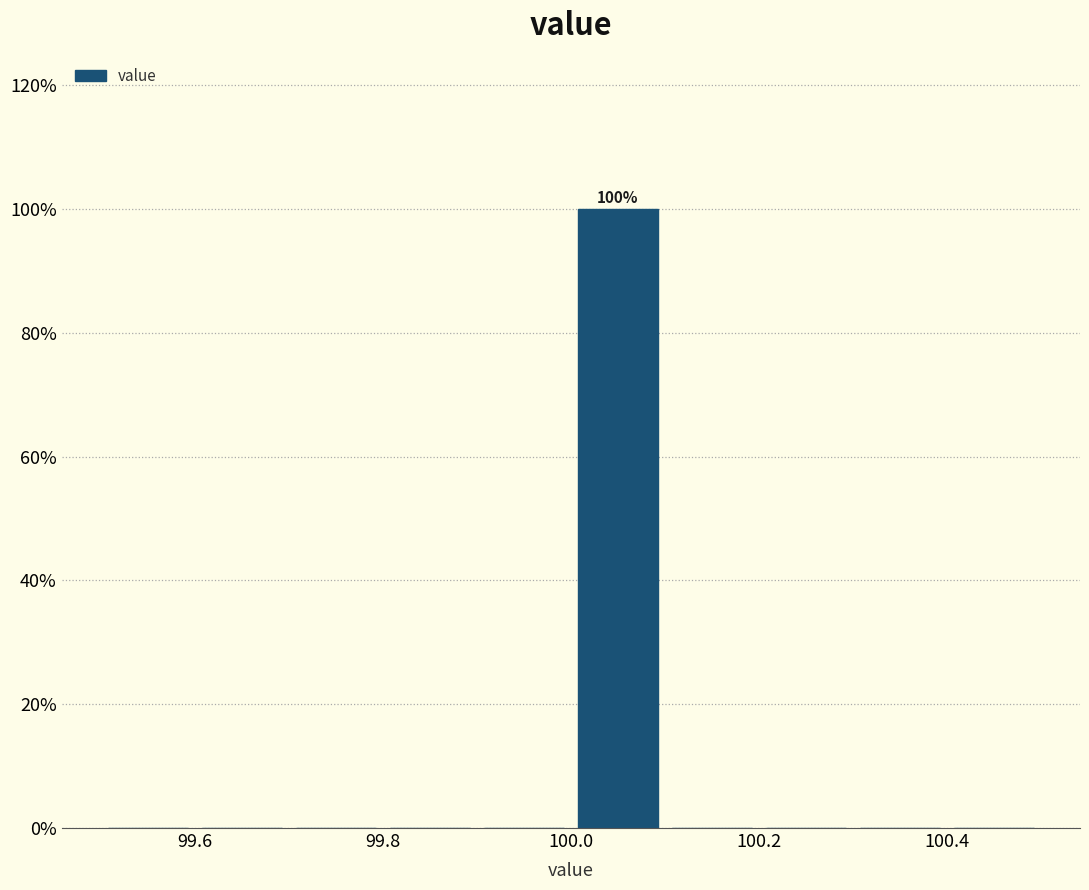

Which range on the x-axis has the tallest bar?

100.0 to 100.1